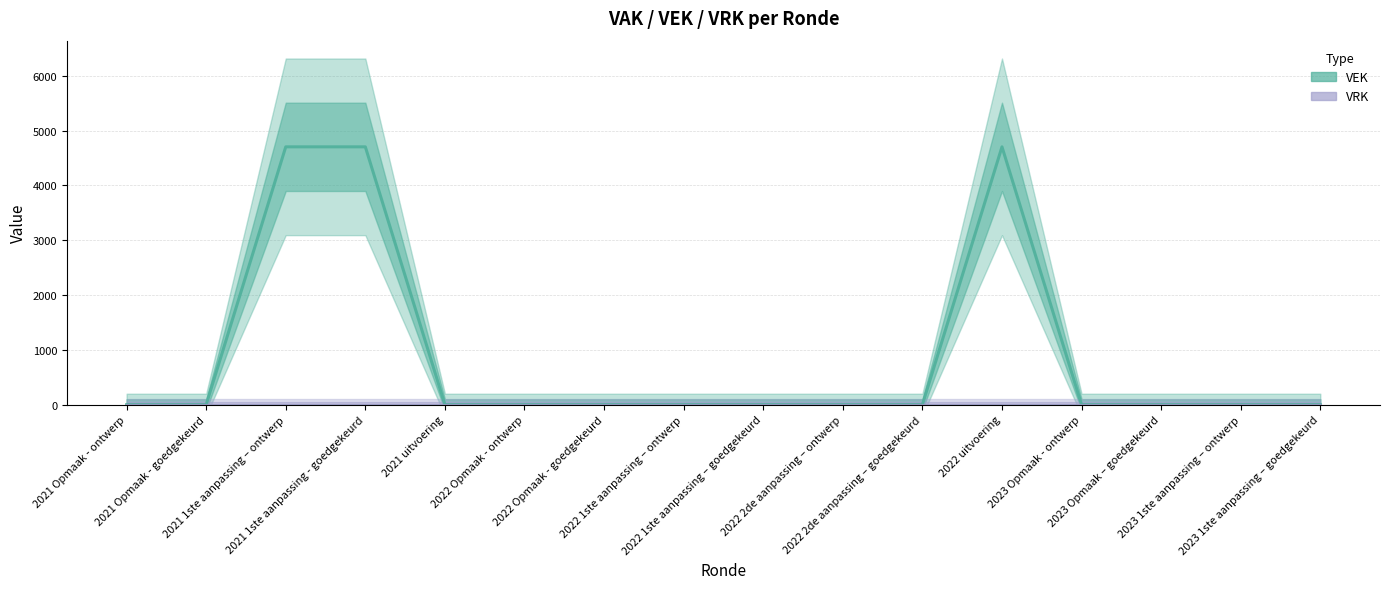

Reading left to right, extract all data points from this chart.

VEK: 0	0	4704	4704	0	0	0	0	0	0	0	4704	0	0	0	0
VRK: 0	0	0	0	0	0	0	0	0	0	0	0	0	0	0	0